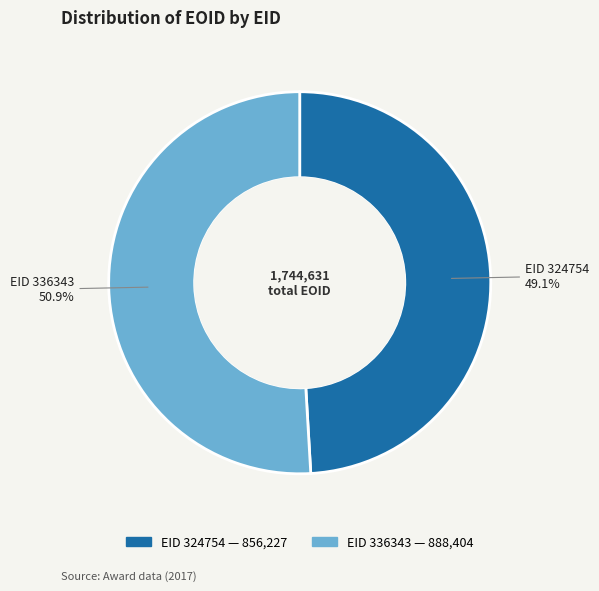

To the nearest percent, what is the difference between the largest and smallest slice percentages?

2%